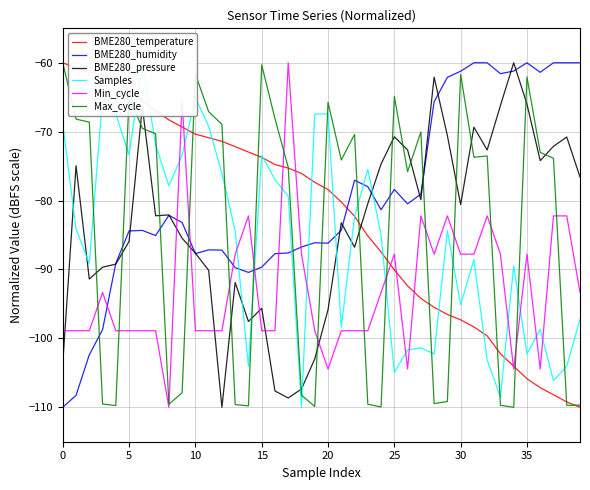

Which series has the largest range (max minus min)?

BME280_temperature